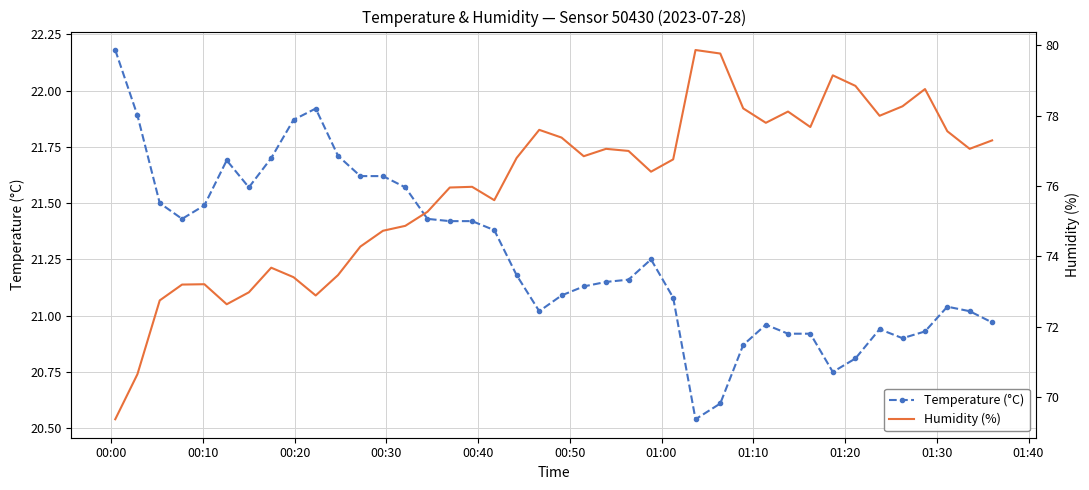

How many interior local valleys does the Temperature (°C) series have?

6